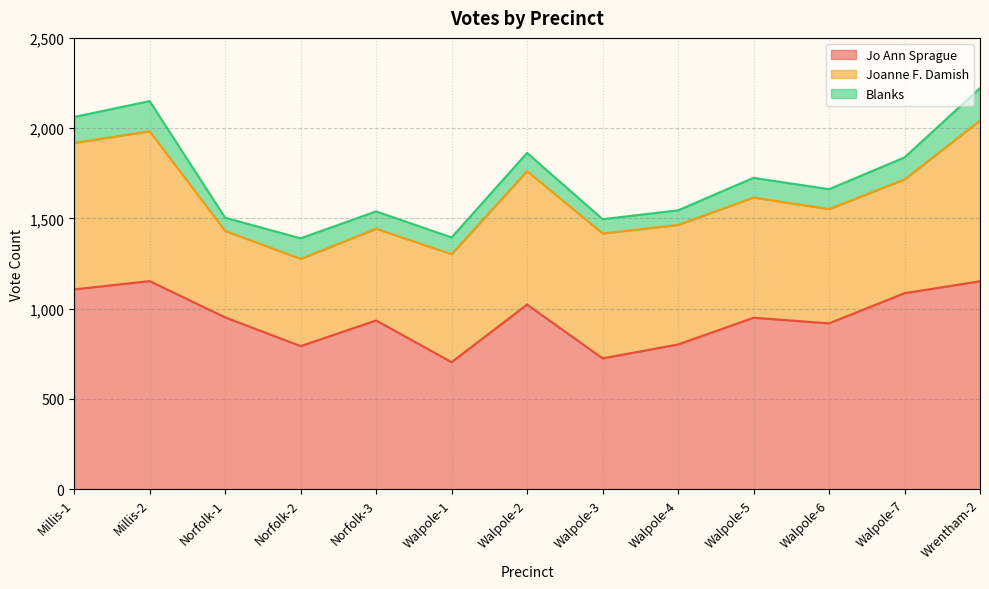

True or false: Blanks and Jo Ann Sprague intersect in this chart.

False